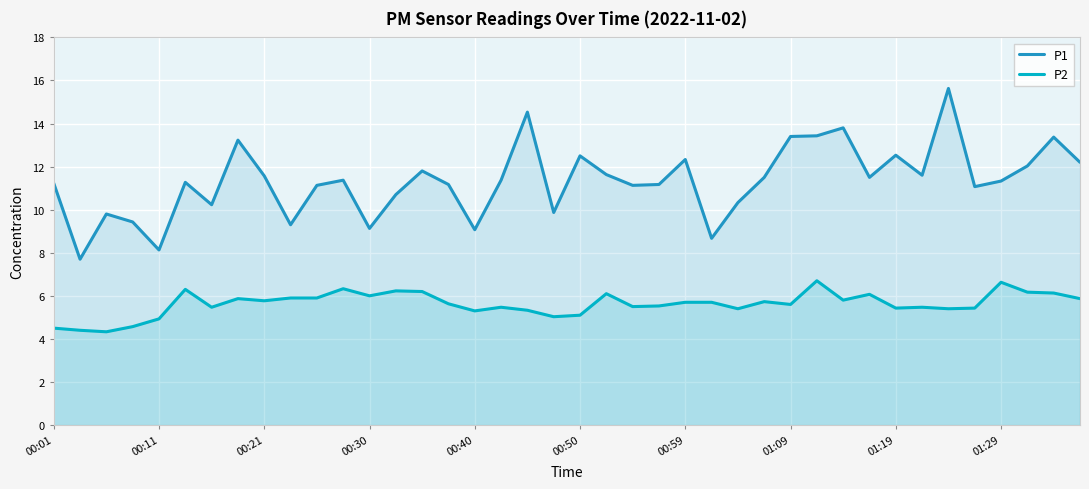

What is the sum of the P2 values at 19 and 29?

11.7